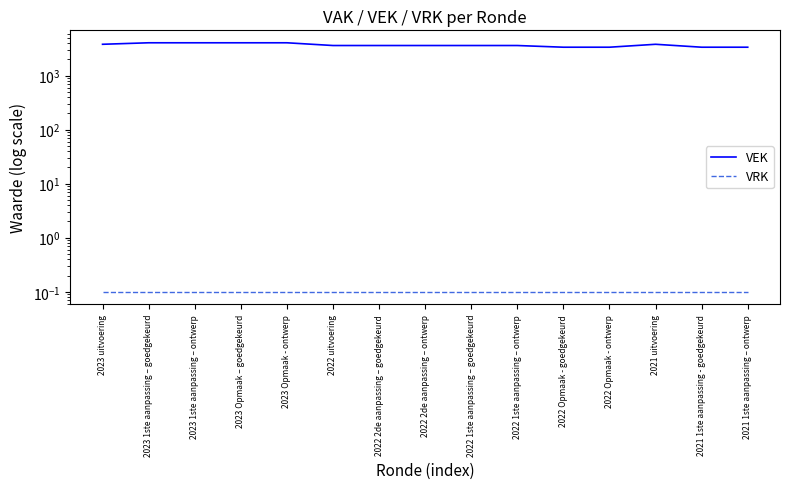

The VEK series shows 3600.0 at 2022 2de aanpassing – ontwerp. True or false?

True